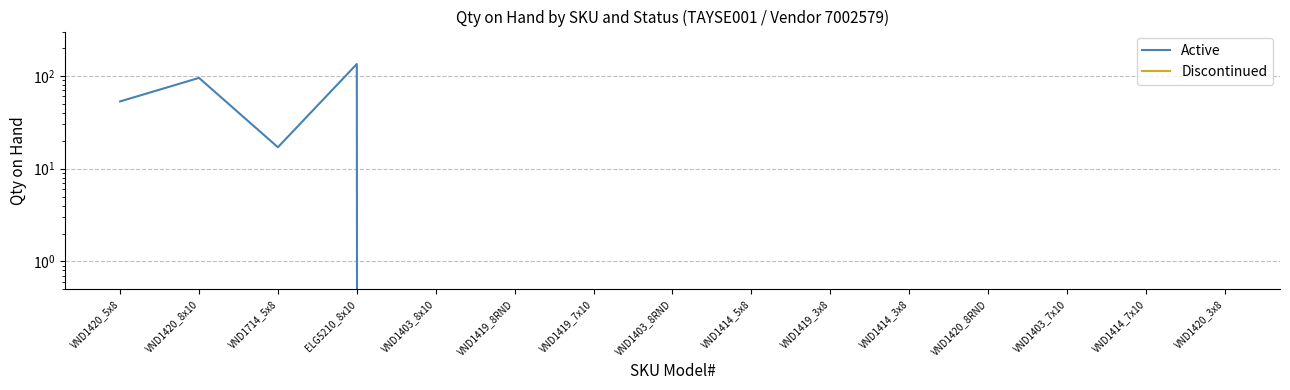

At how many categories does at least one series exceed 18?

3